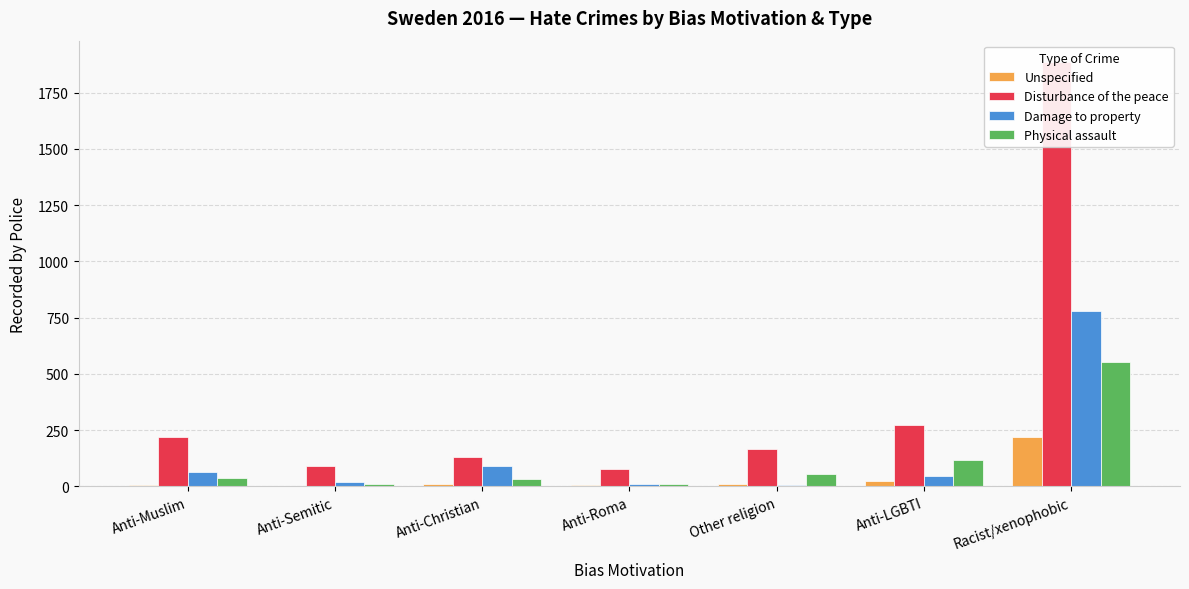

Where is Disturbance of the peace nearest to the value 981?

Anti-LGBTI